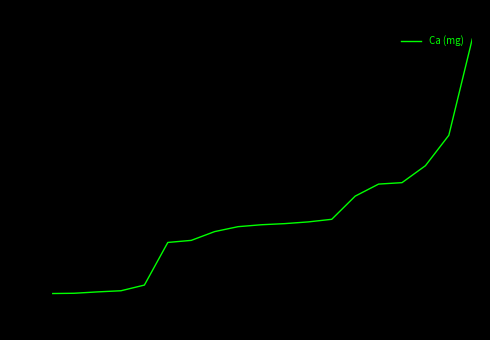

What is the maximum value shown in the chart?

1932.5